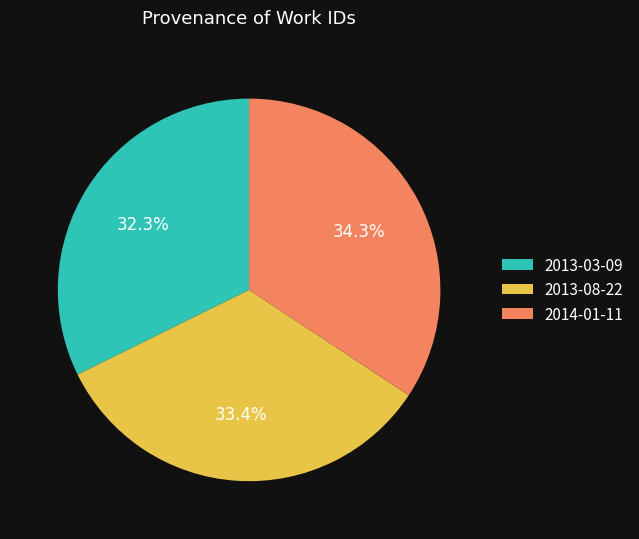

How many slices are in this pie chart?

3